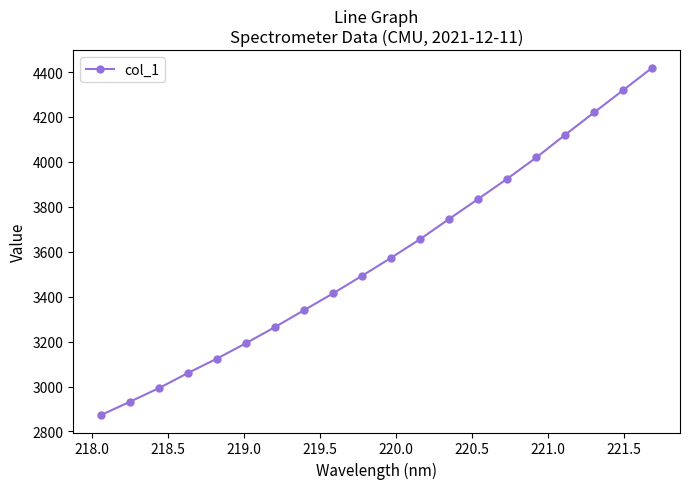

What is the smallest value displayed?

2872.9